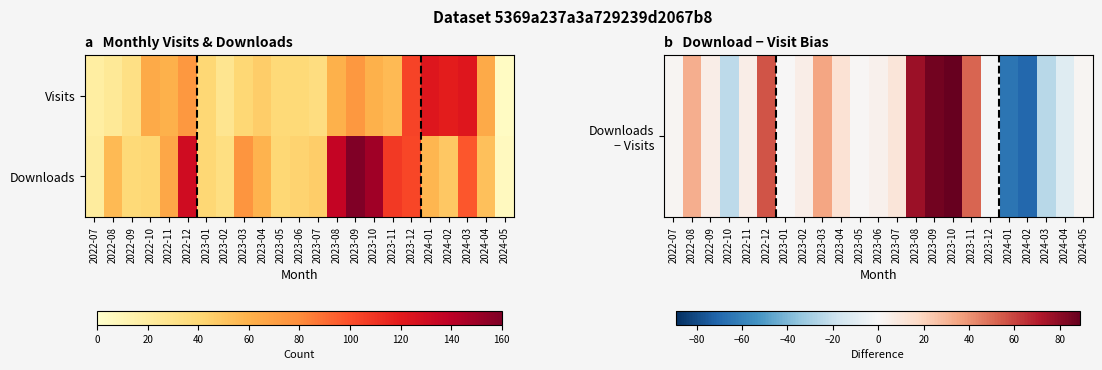

How many series are shown in this chart?

2